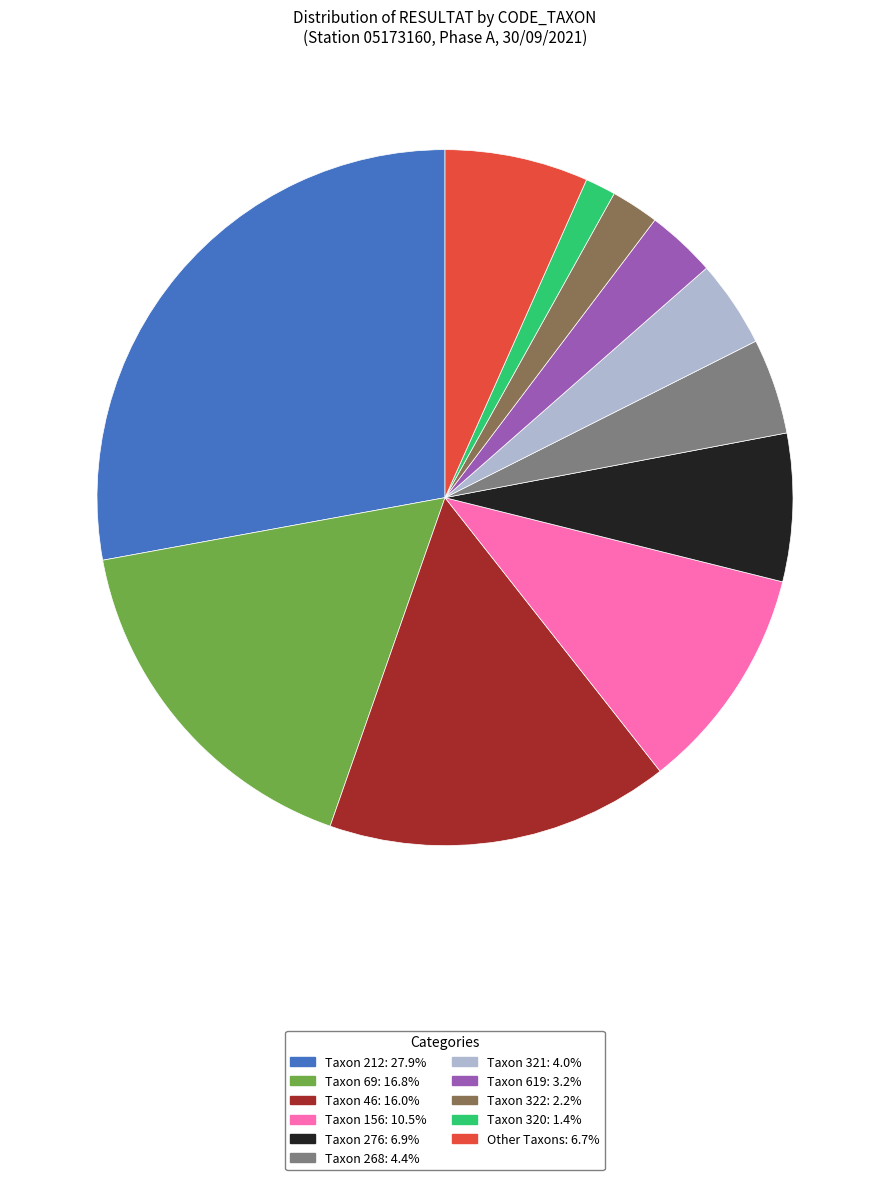

Is there any slice that represents more than half of the pie?

No